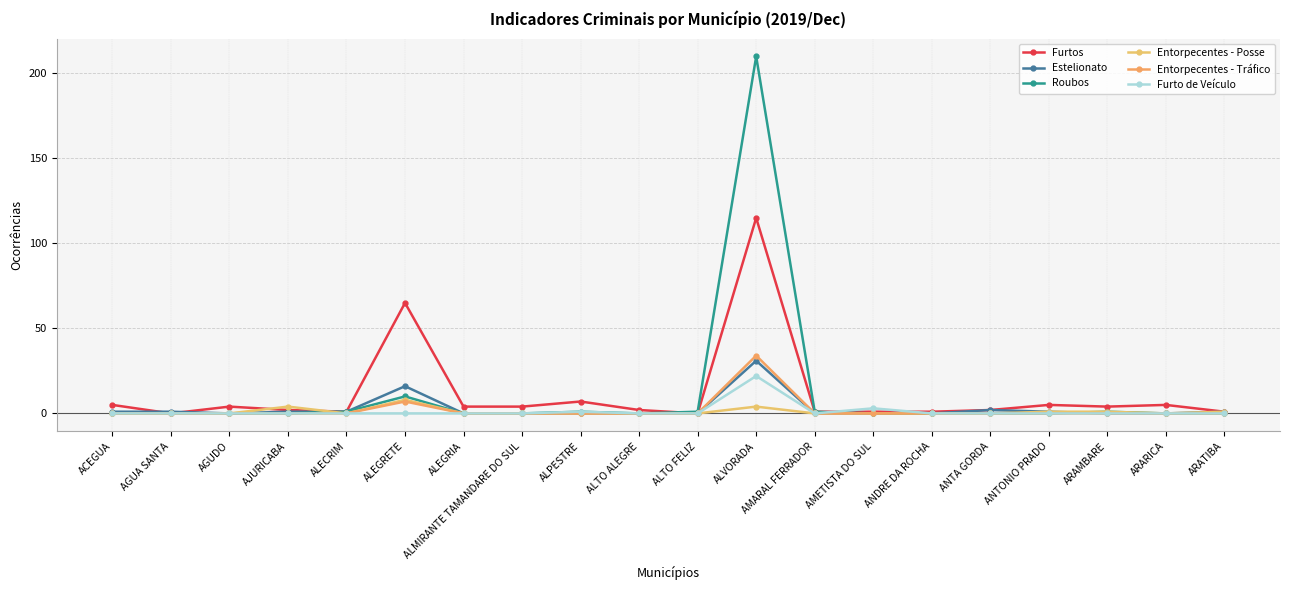

What position from the left is AMARAL FERRADOR?

13